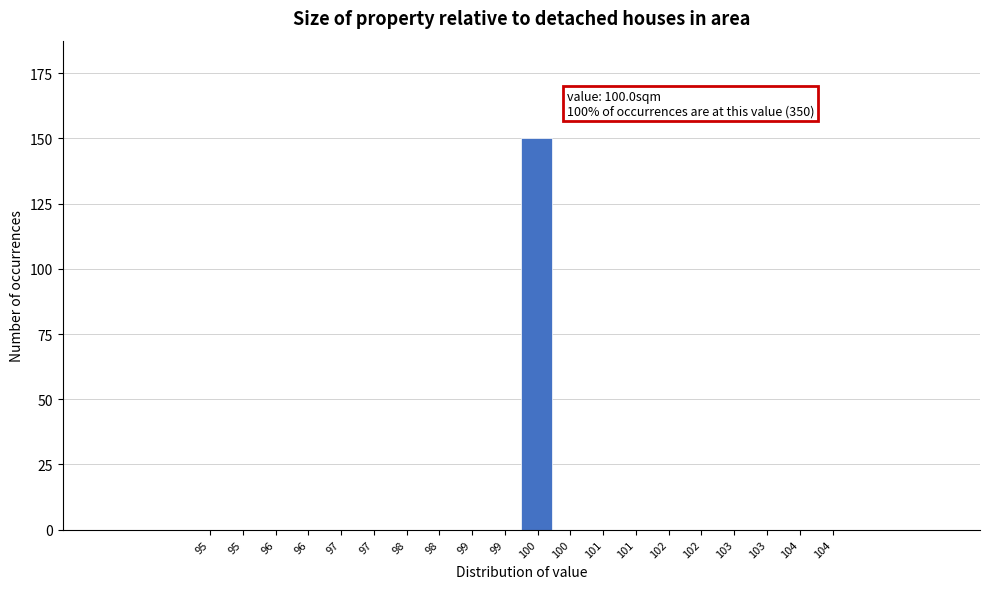

How many data points does each series have?

20